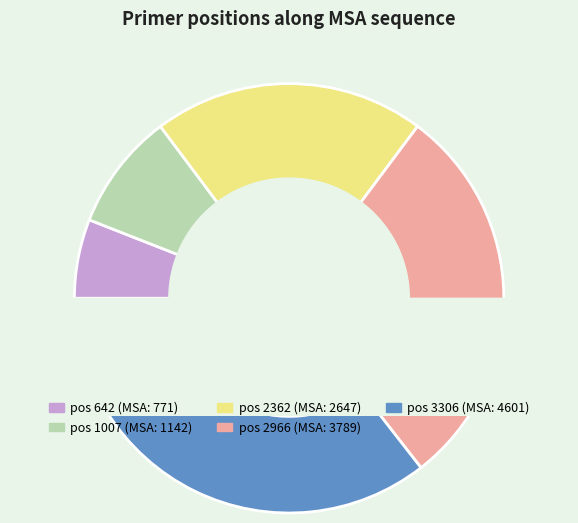

Is there any slice that represents more than half of the pie?

No